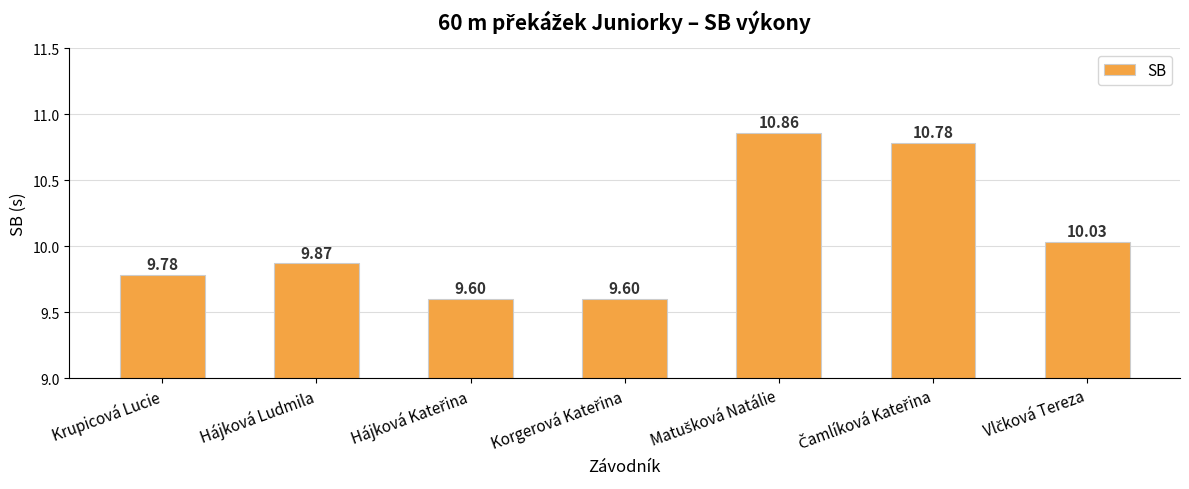

What is the difference between the maximum and minimum values?

1.3